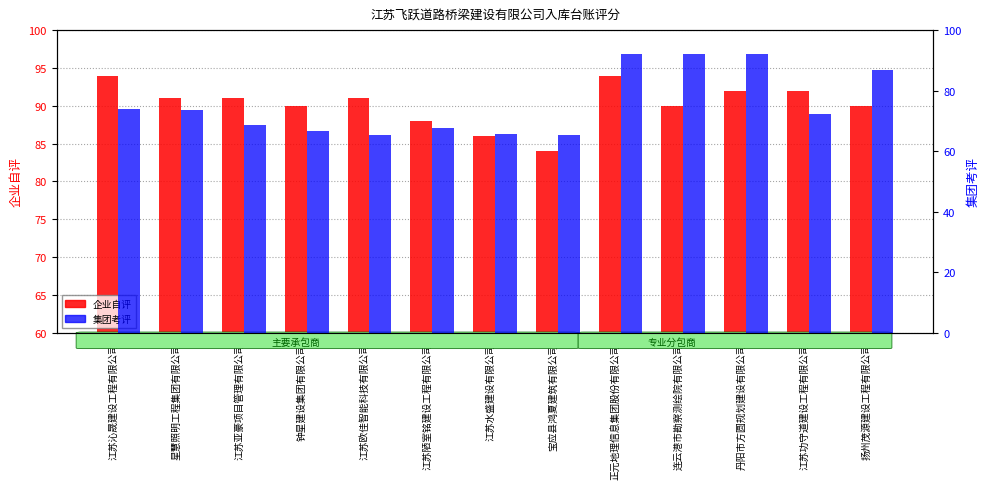

Reading left to right, list all the values displayed in this chart.

企业自评: 94.0	91.0	91.0	90.0	91.0	88.0	86.0	84.0	94.0	90.0	92.0	92.0	90.0
集团考评: 73.8	73.6	68.8	66.8	65.2	67.8	65.8	65.4	92.0	92.0	92.0	72.4	86.8